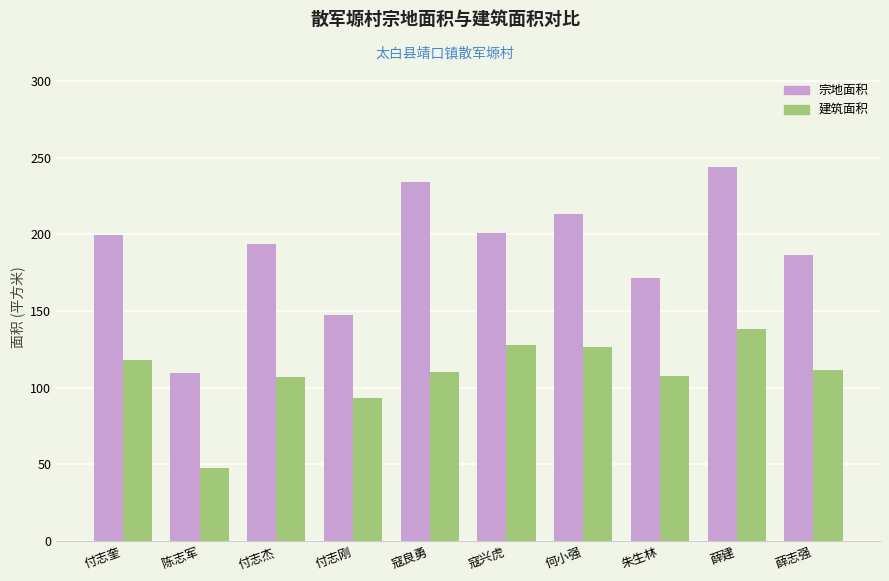

What is the difference between the highest and lowest values at 付志刚?

54.4